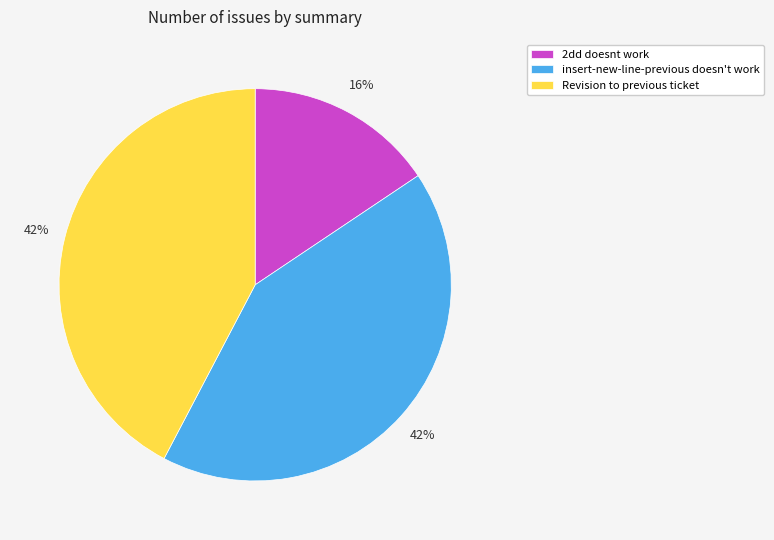

How many slices are in this pie chart?

3